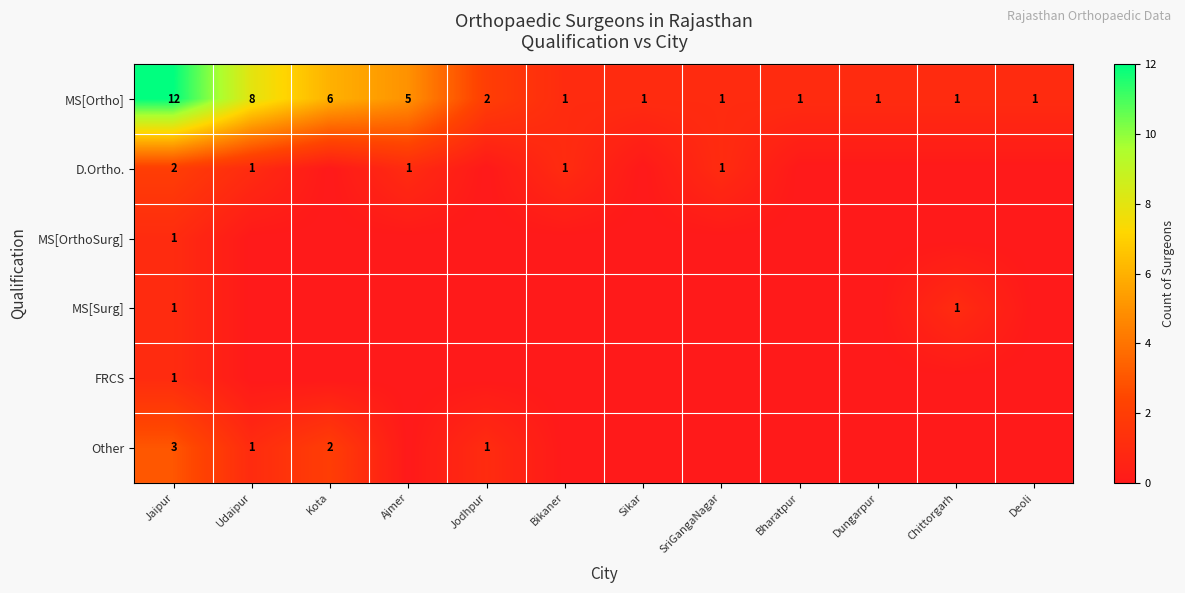

At which category is the sum across all series the highest?

Jaipur